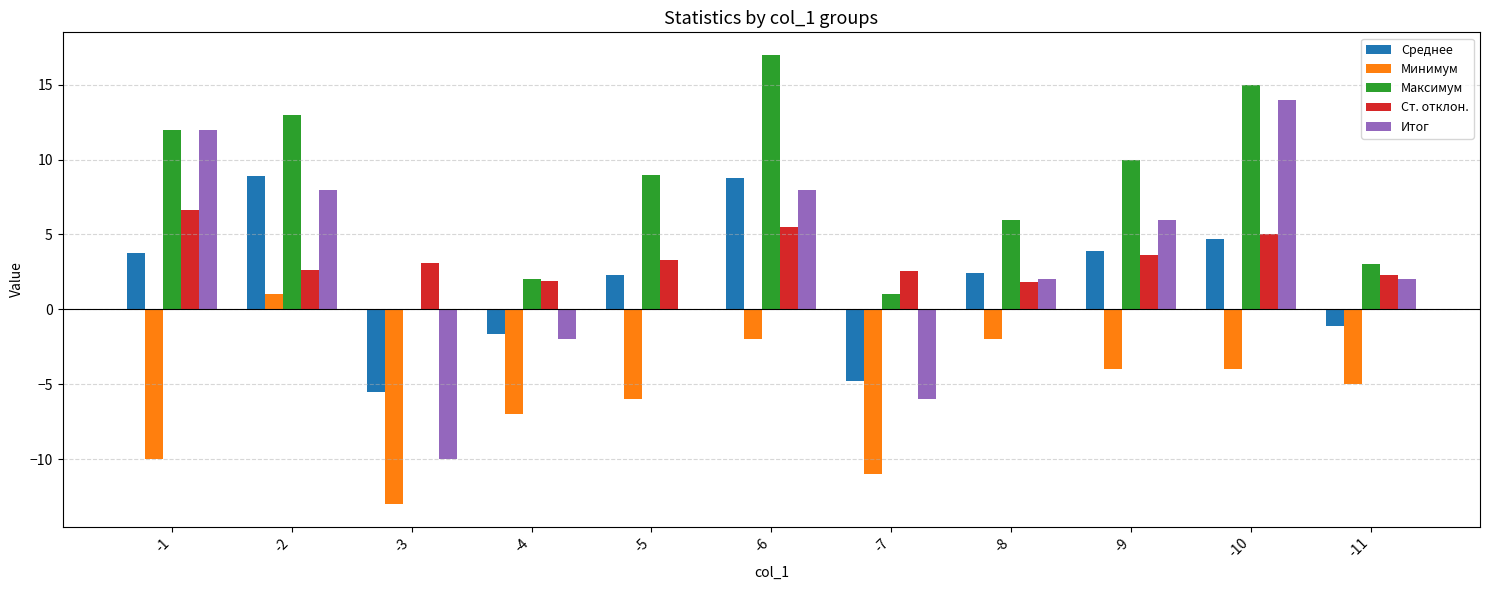

How many distinct data groups are displayed?

5